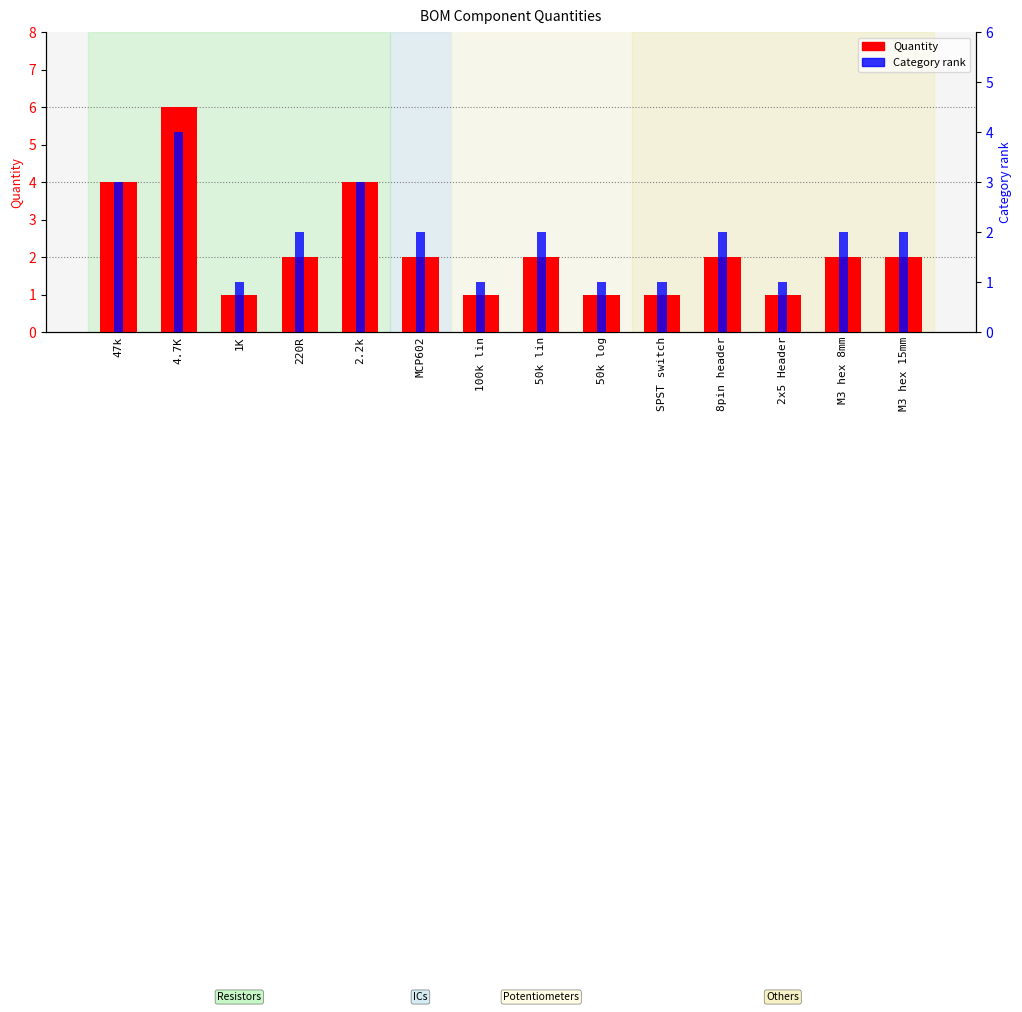

What is the total value across all series at 2x5 Header?

2